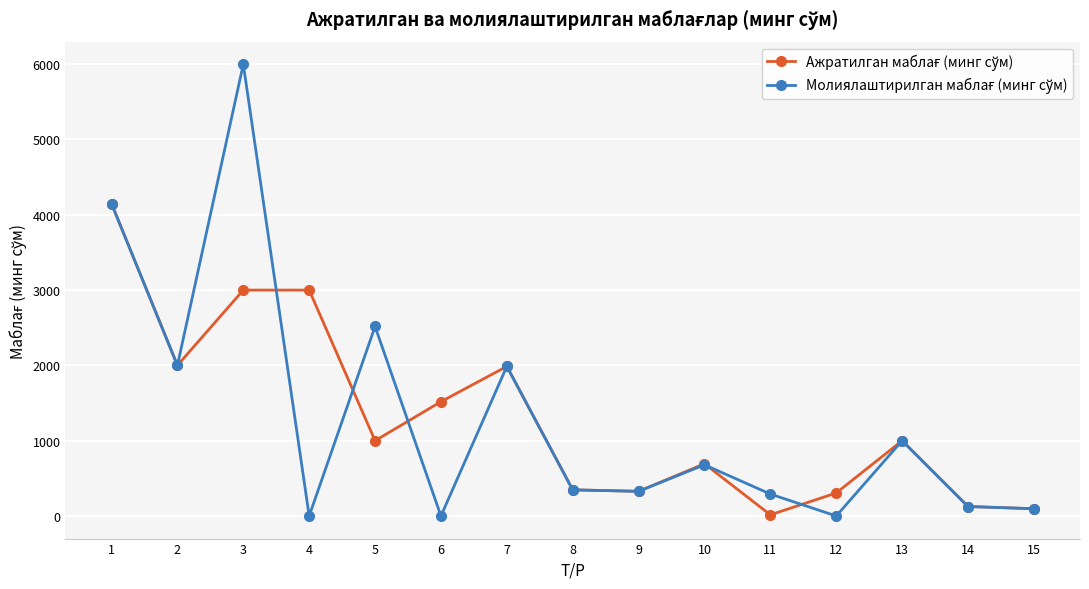

What is the total value across all series at 1?

8295.6